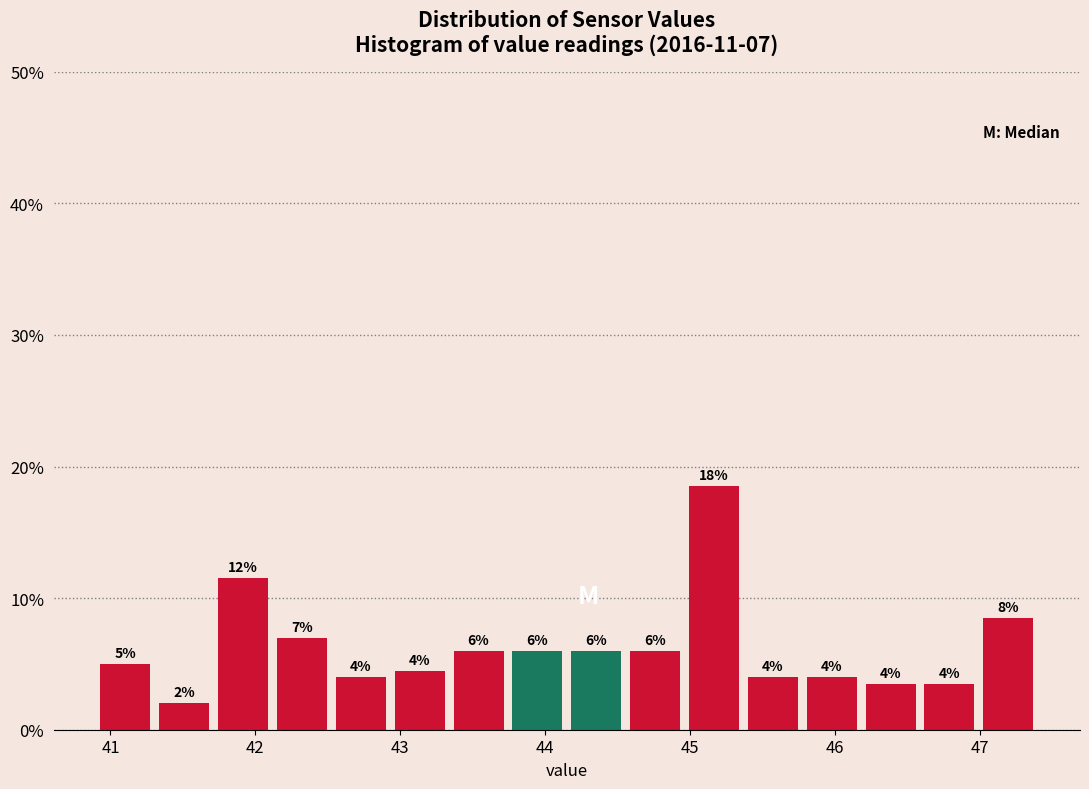

Which range on the x-axis has the tallest bar?

45.0 to 45.4